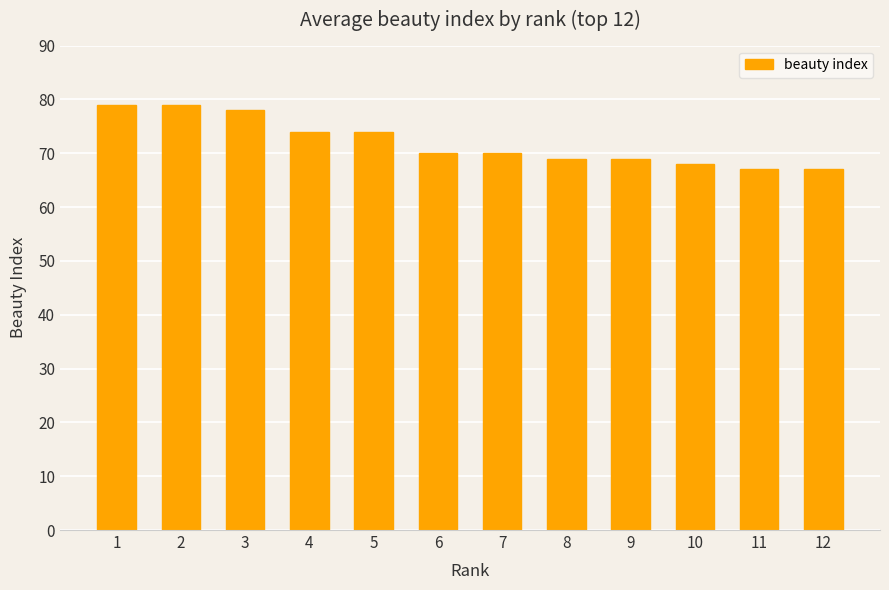

What is the ratio of the value at 4 to the value at 11?

1.1